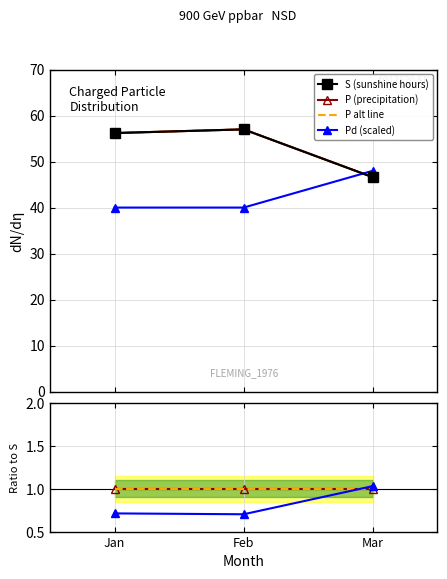

At how many categories does at least one series exceed 55?

2